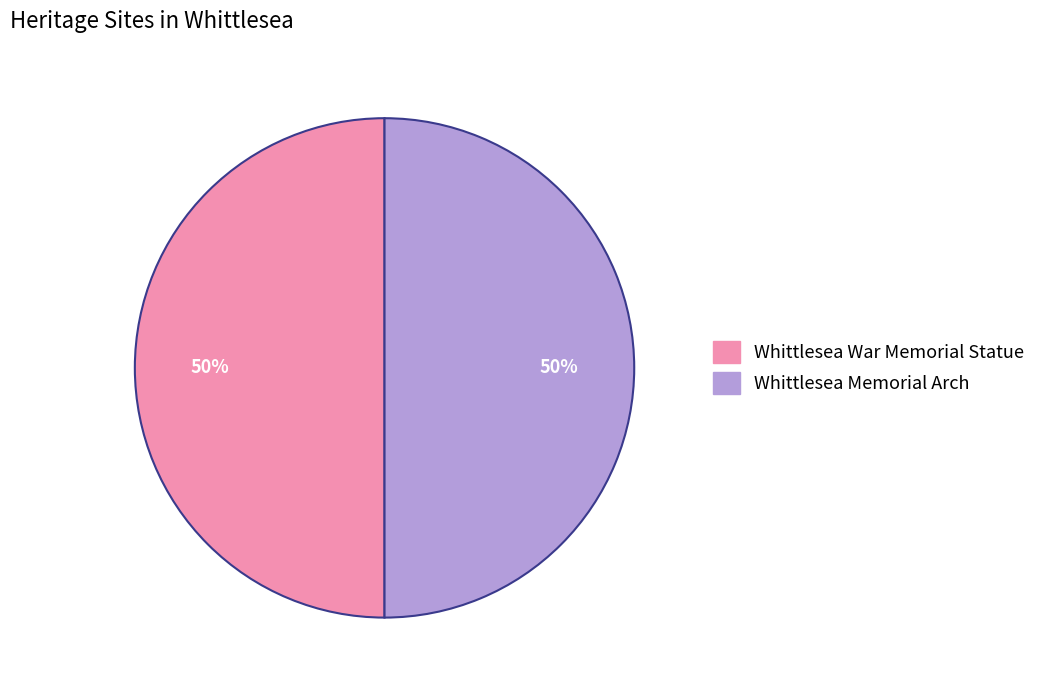

Do Whittlesea War Memorial Statue and Whittlesea Memorial Arch together represent more than half of the pie?

Yes